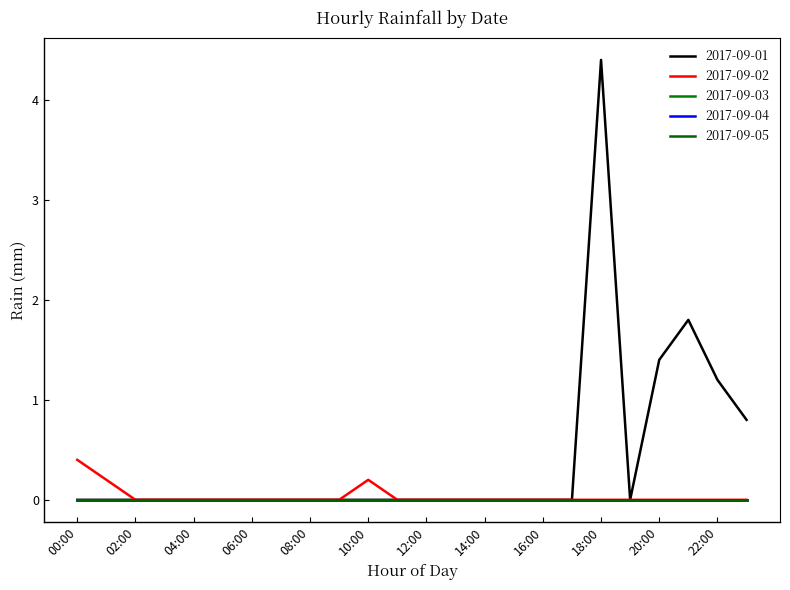

Does the chart display data point markers on the line(s)?

No